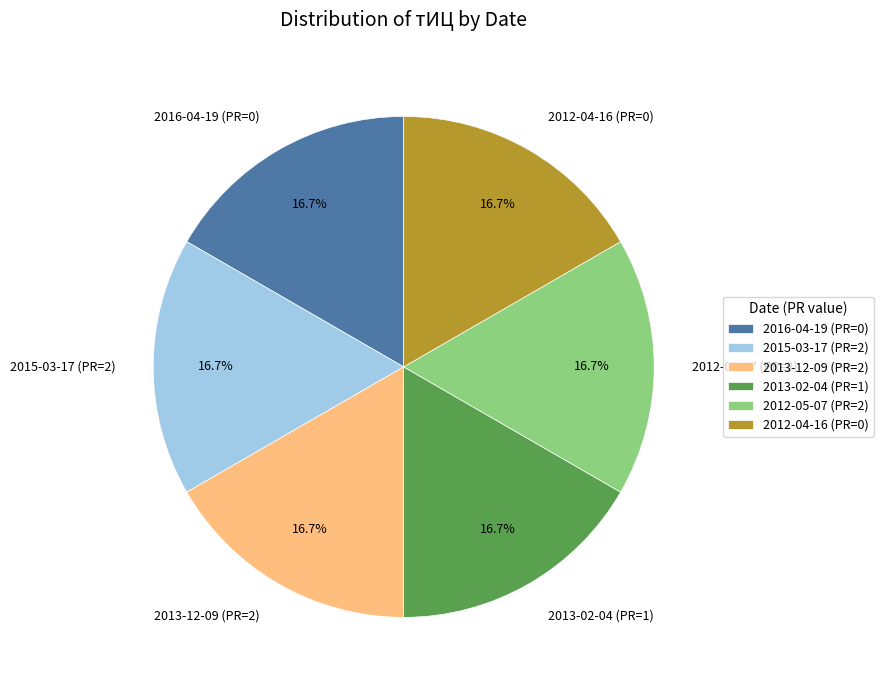

Is there any slice that represents more than half of the pie?

No